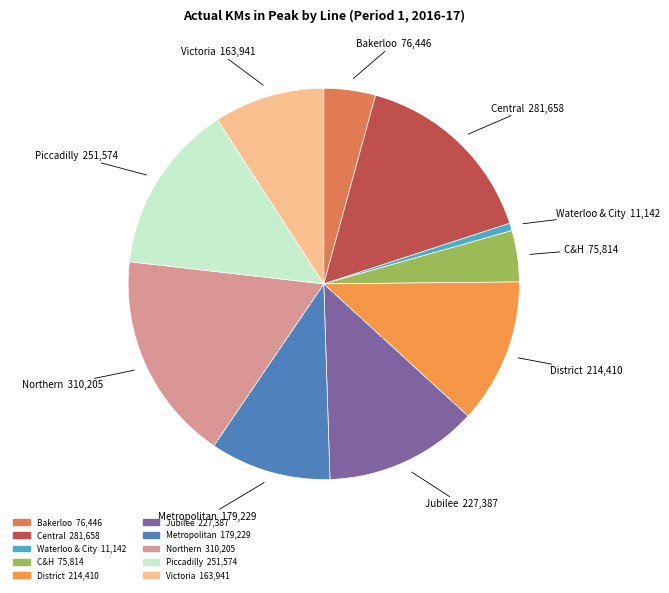

Which slice is the largest?

Northern